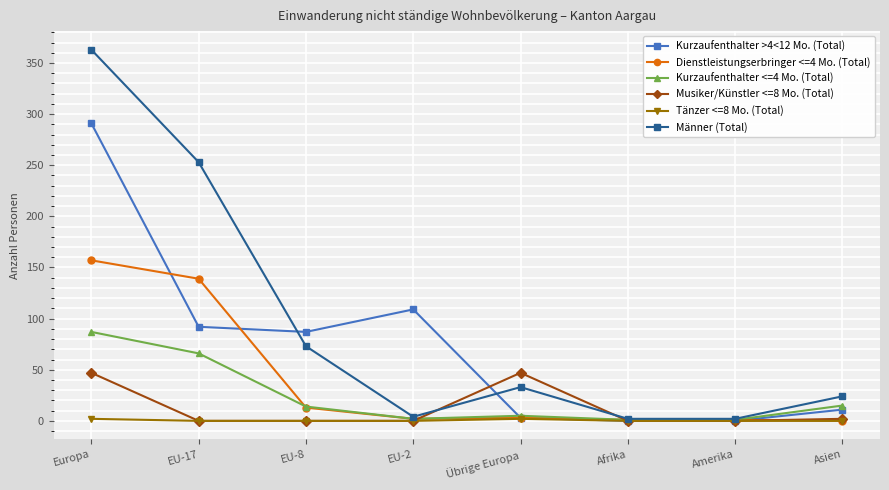

At which category is the sum across all series the highest?

Europa